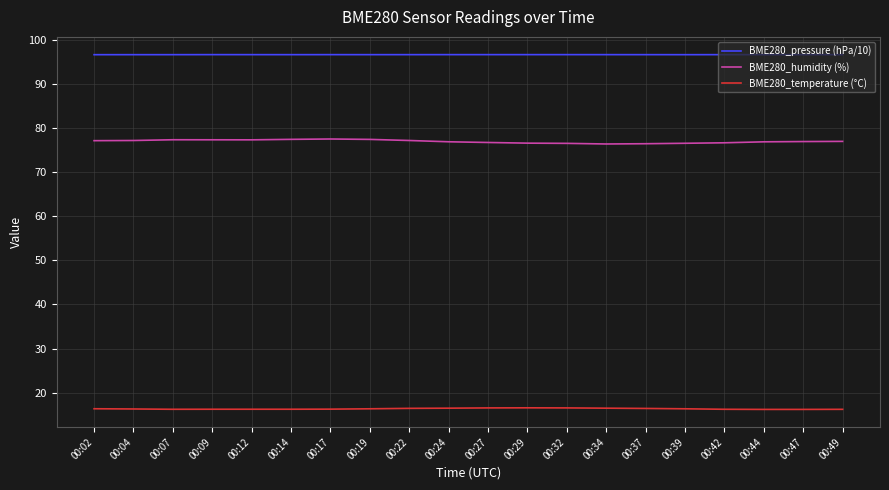

What is the difference between the highest and lowest values at 00:09?

80.4